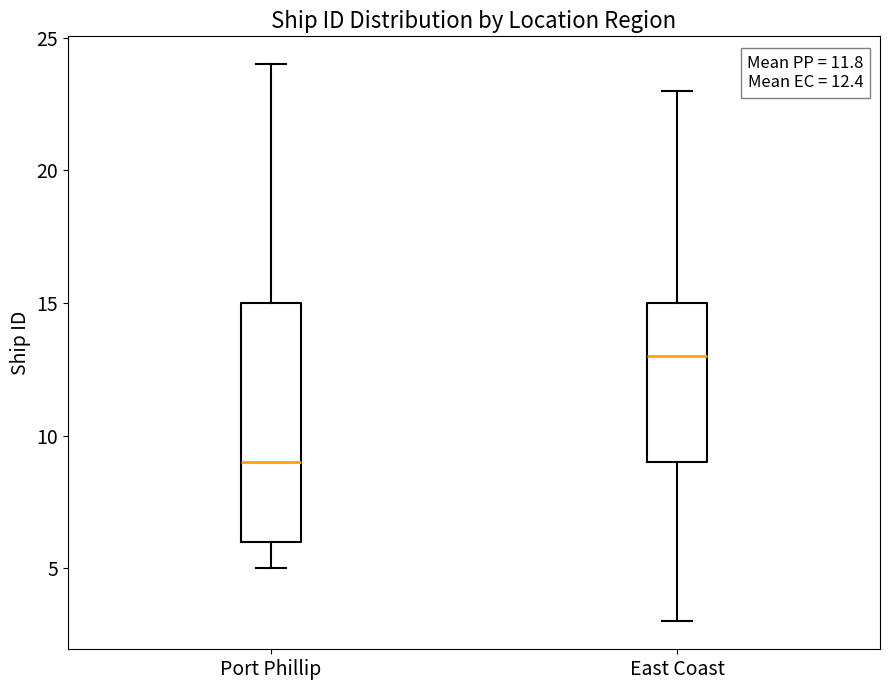

Which box has the lowest median line?

Port Phillip